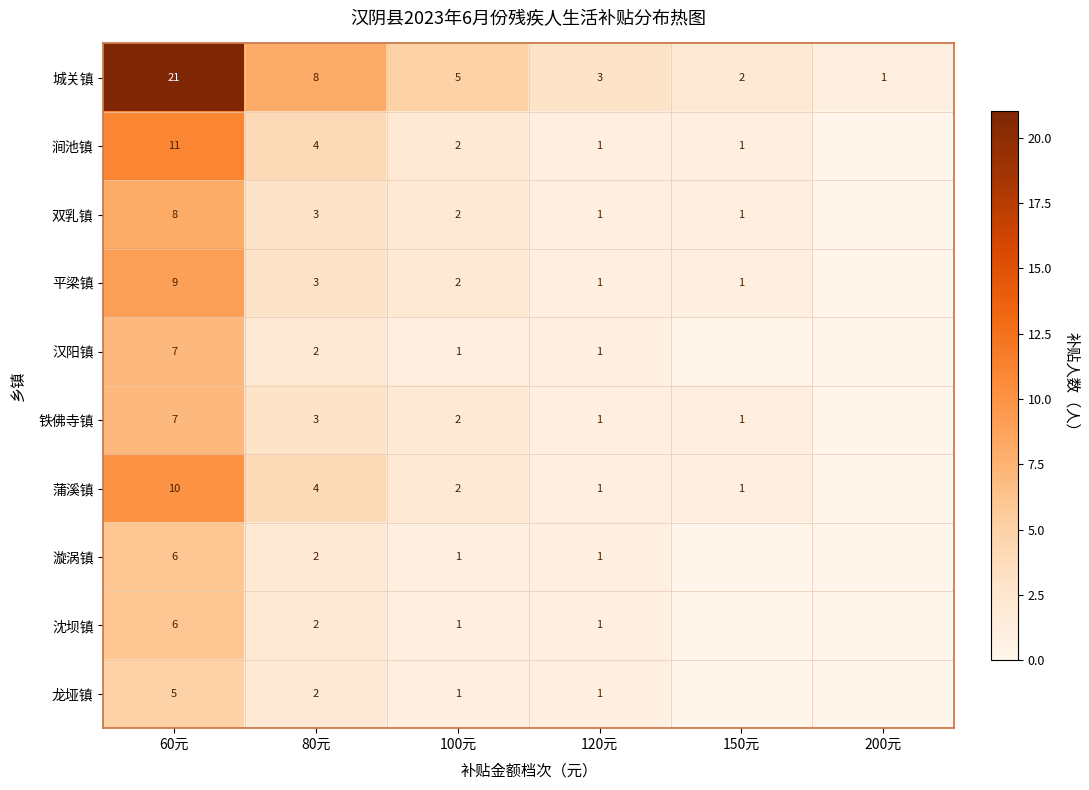

The 铁佛寺镇 series shows 12 at 60元. True or false?

False